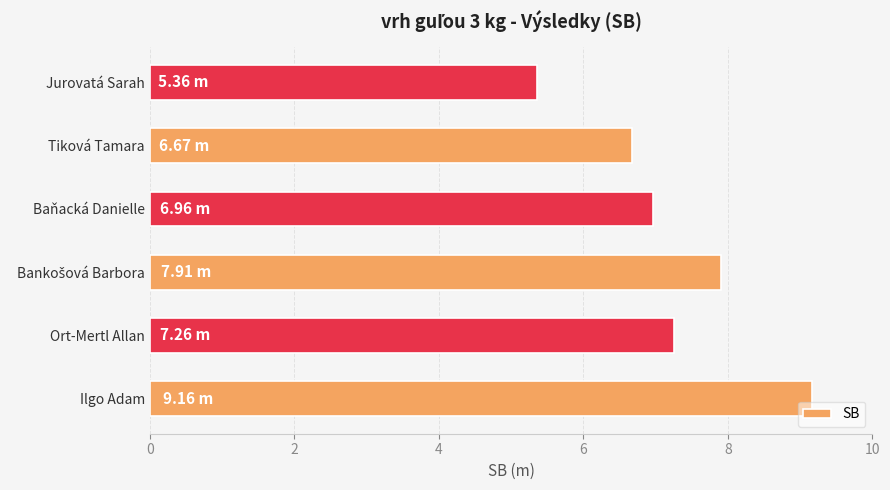

What is the average value?

7.2